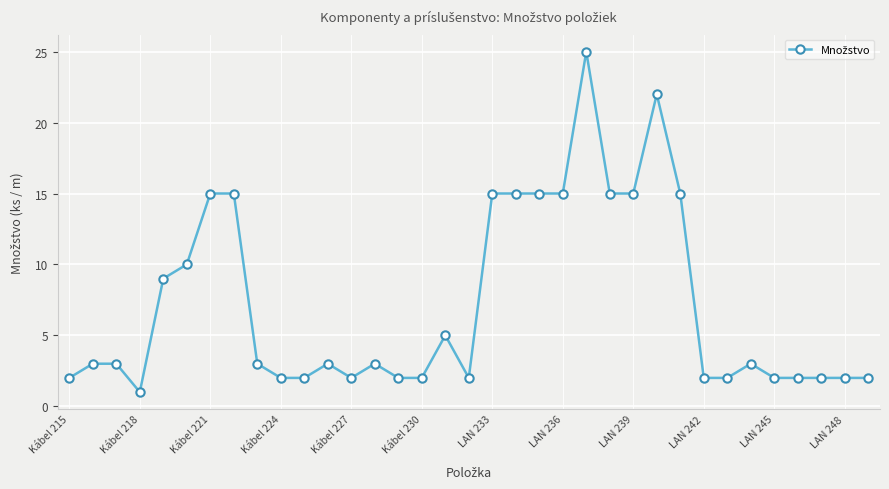

Count the number of data series in this chart.

1